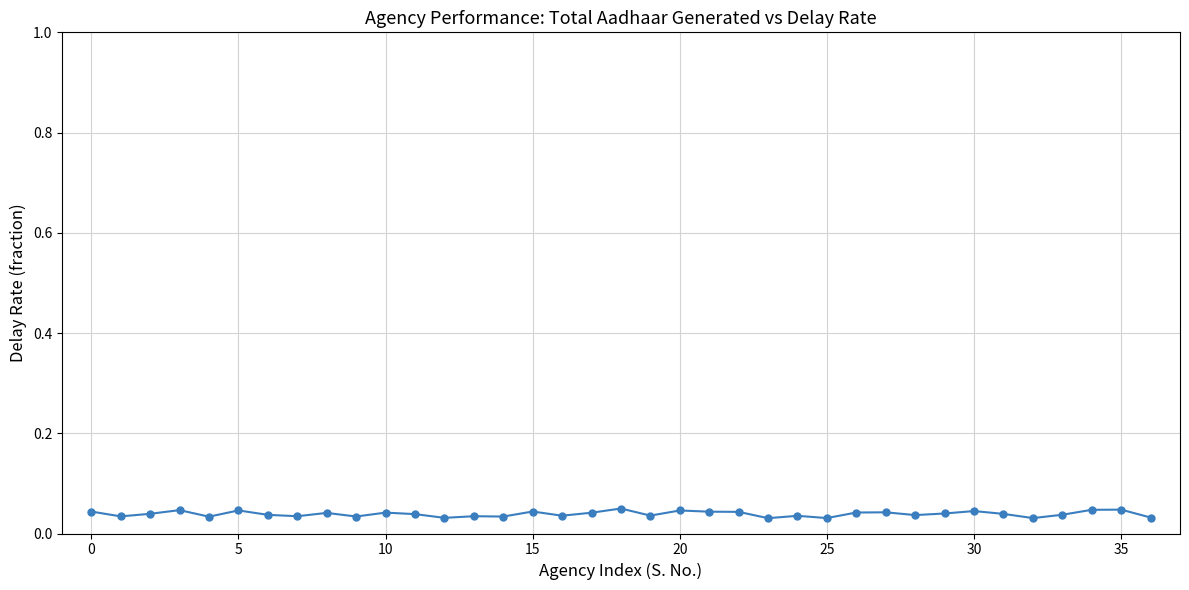

How many values are between 0 and 1?

37